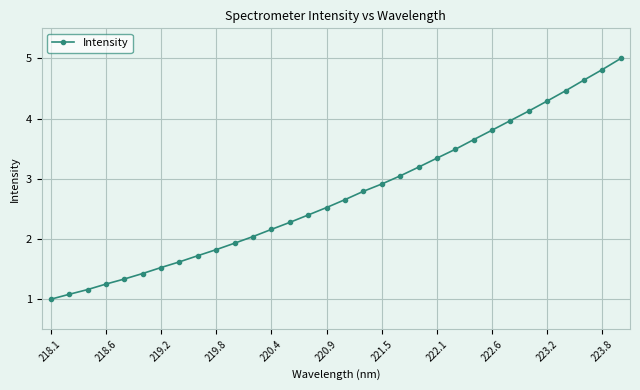

What is the difference between the second highest and minimum values?

3.8